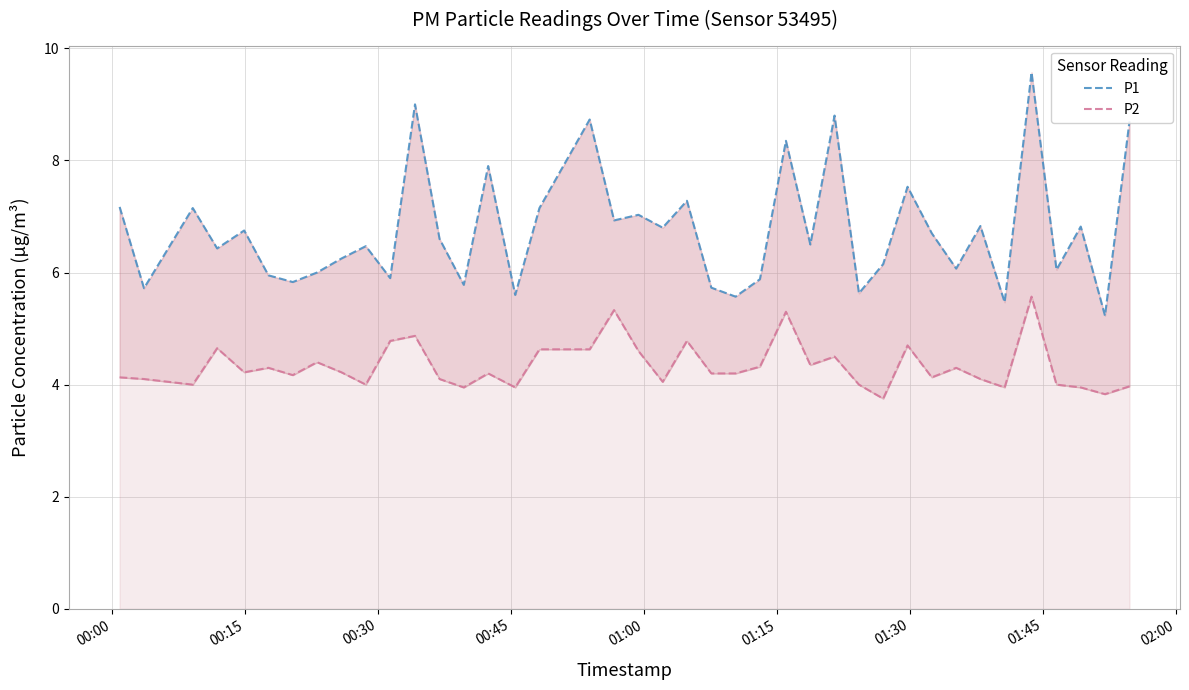

Rank the series by their average value, from highest to lowest.

P1, P2